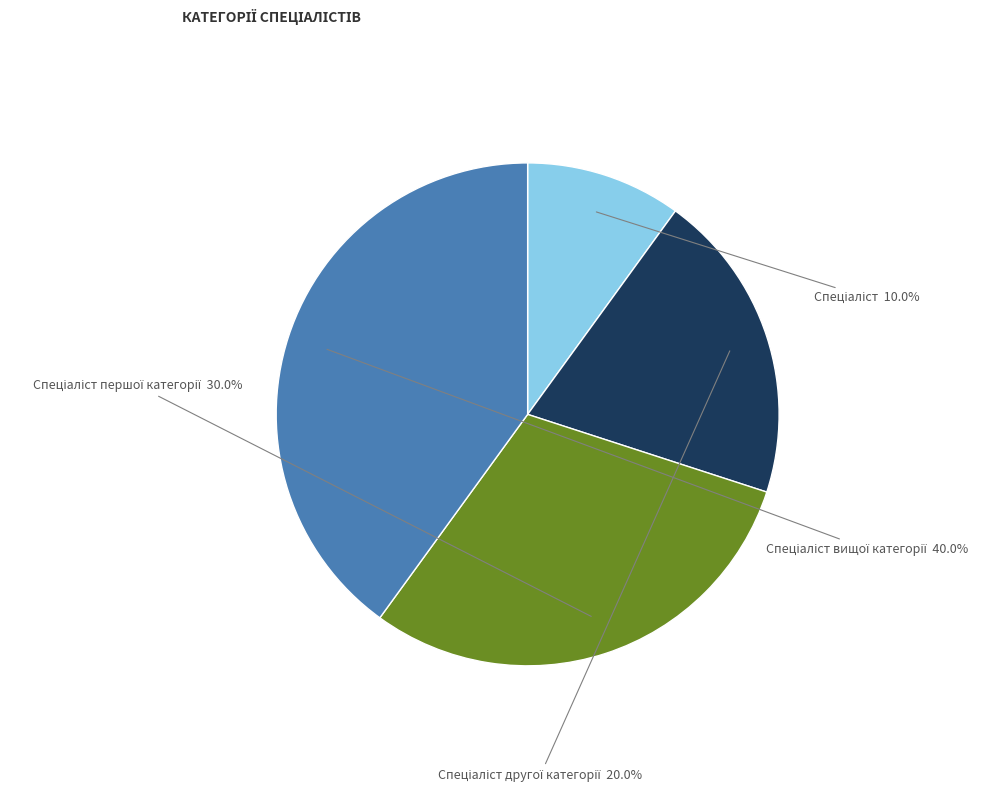

Is there any slice that represents more than half of the pie?

No